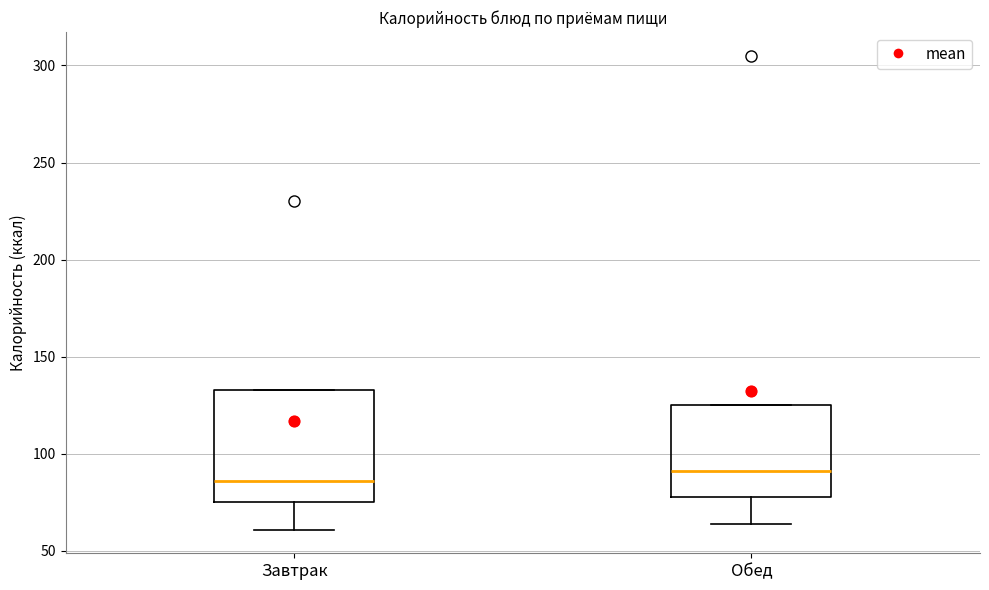

Which box is the tallest, from its lower edge to its upper edge?

Завтрак